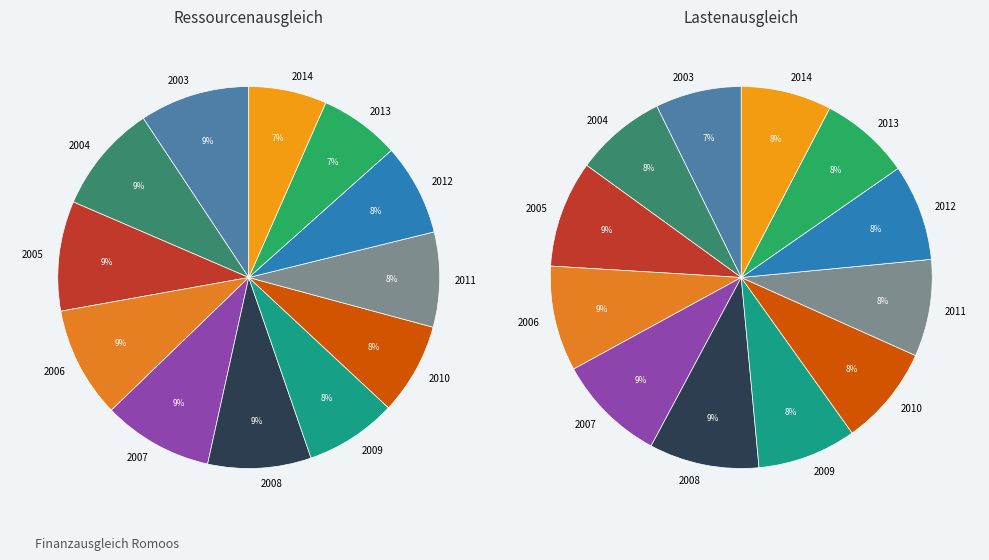

How much of the chart is everything except 2013?

92.8%